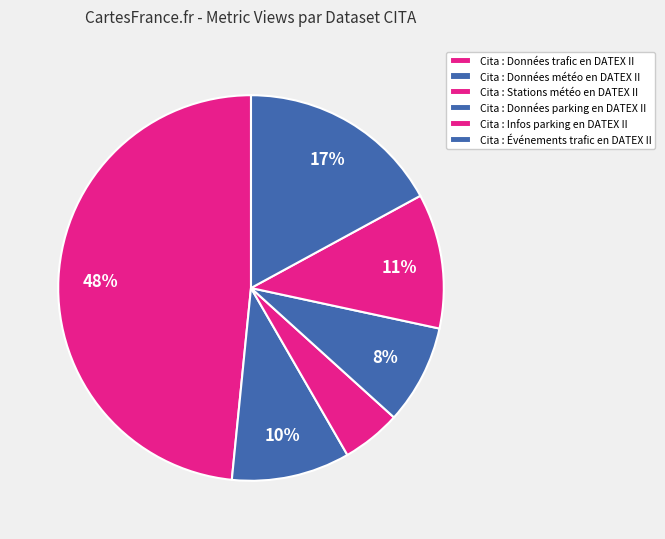

Does Cita : Données météo en DATEX II account for over 50% of the chart?

No